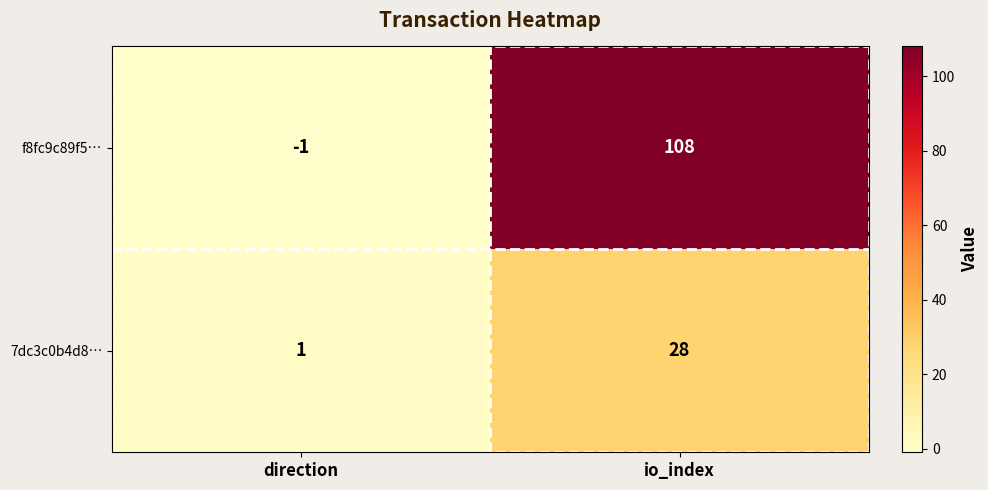

At which category is the sum across all series the highest?

io_index